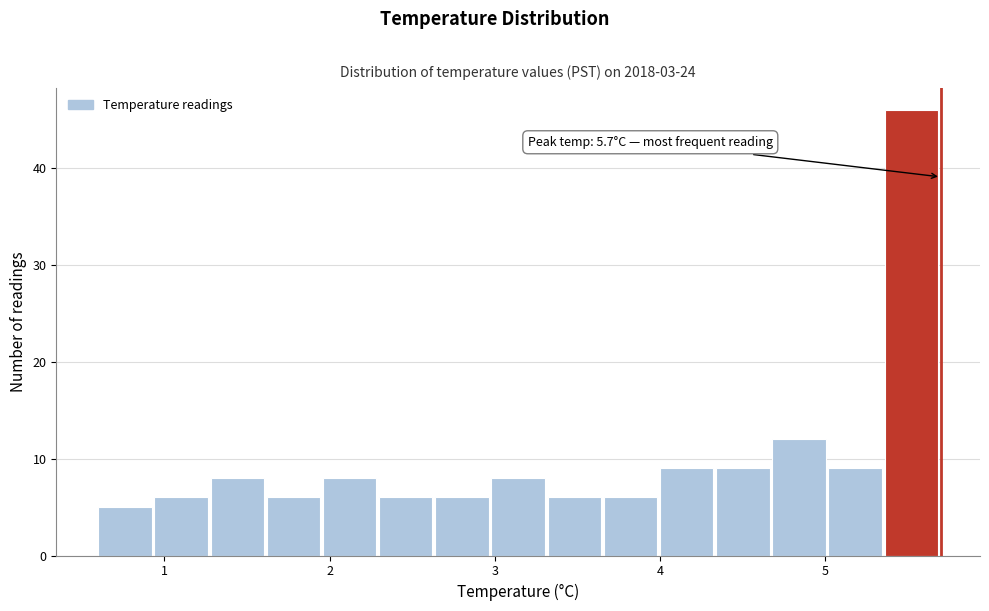

Around what value on the x-axis is the tallest bar? Give the approximate position of its centre, as read against the axis.

5.5